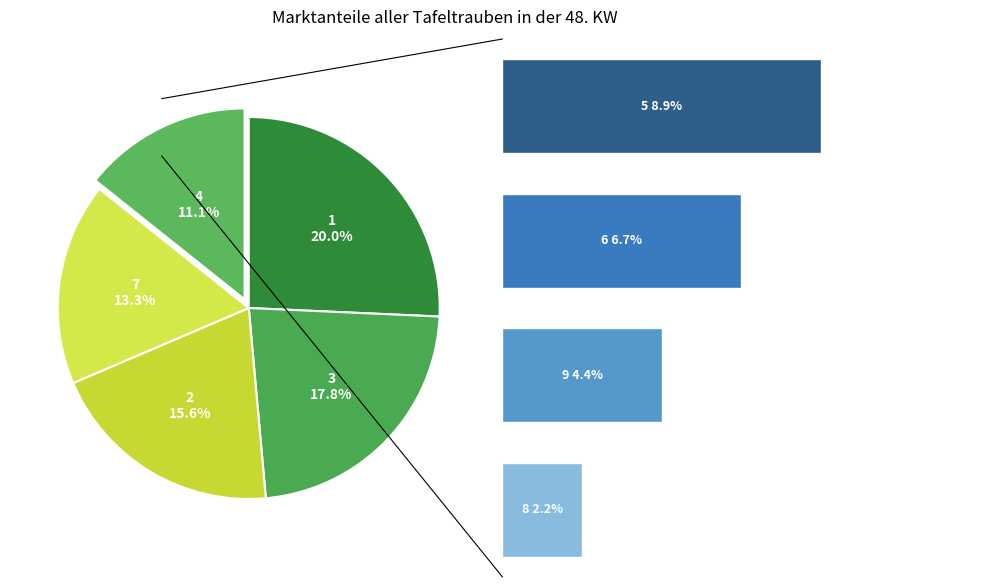

Rank the categories by value from lowest to highest.

8, 9, 6, 5, 4, 7, 2, 3, 1